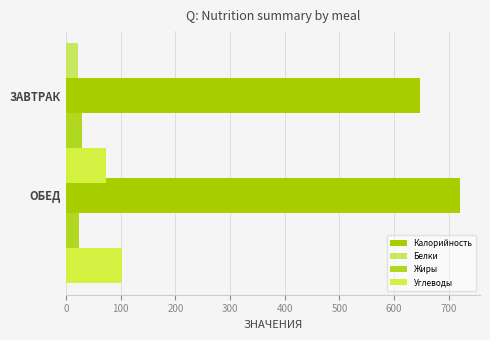

Which series has the largest total across all categories?

Калорийность